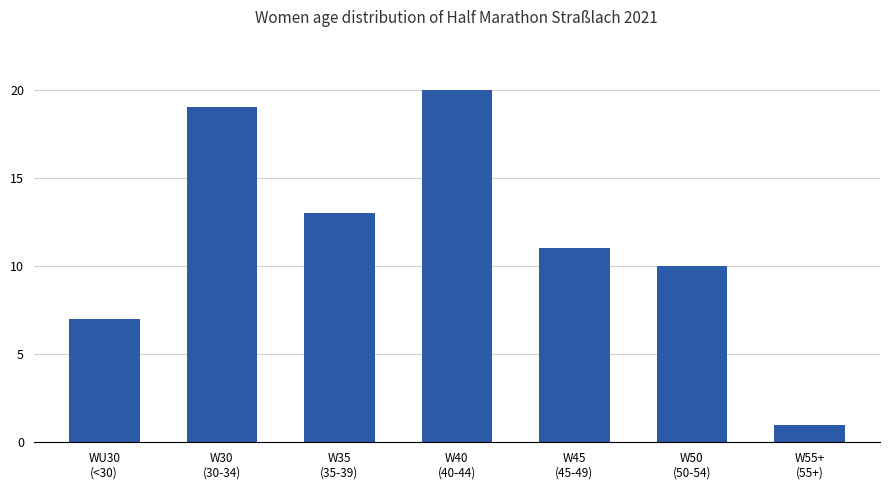

What is the maximum value shown in the chart?

20